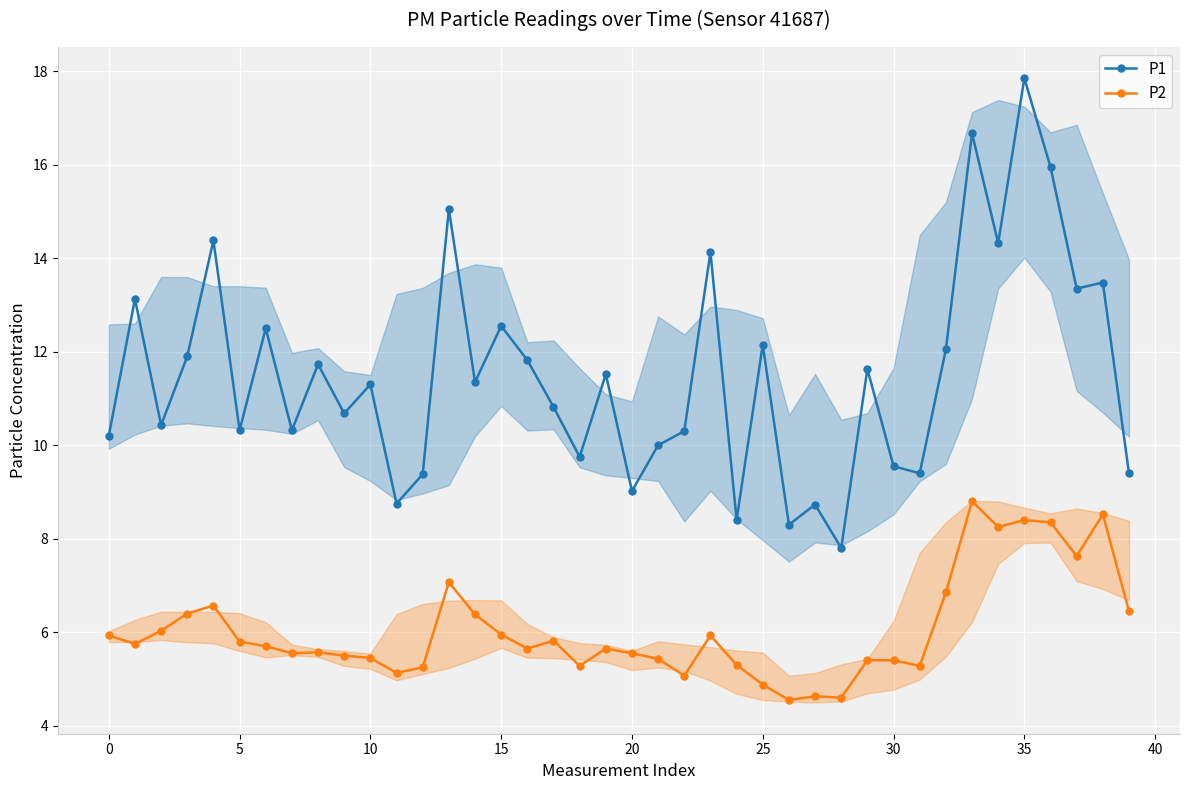

Reading left to right, what are all the values shown in this chart?

P1: 10.2	13.1	10.4	11.9	14.4	10.3	12.5	10.3	11.7	10.7	11.3	8.8	9.4	15.1	11.3	12.6	11.8	10.8	9.8	11.5	9.0	10.0	10.3	14.1	8.4	12.2	8.3	8.7	7.8	11.6	9.6	9.4	12.1	16.7	14.3	17.9	15.9	13.3	13.5	9.4
P2: 5.9	5.8	6.0	6.4	6.6	5.8	5.7	5.5	5.6	5.5	5.5	5.1	5.2	7.1	6.4	6.0	5.7	5.8	5.3	5.7	5.5	5.4	5.1	5.9	5.3	4.9	4.5	4.6	4.6	5.4	5.4	5.3	6.8	8.8	8.2	8.4	8.3	7.6	8.5	6.5